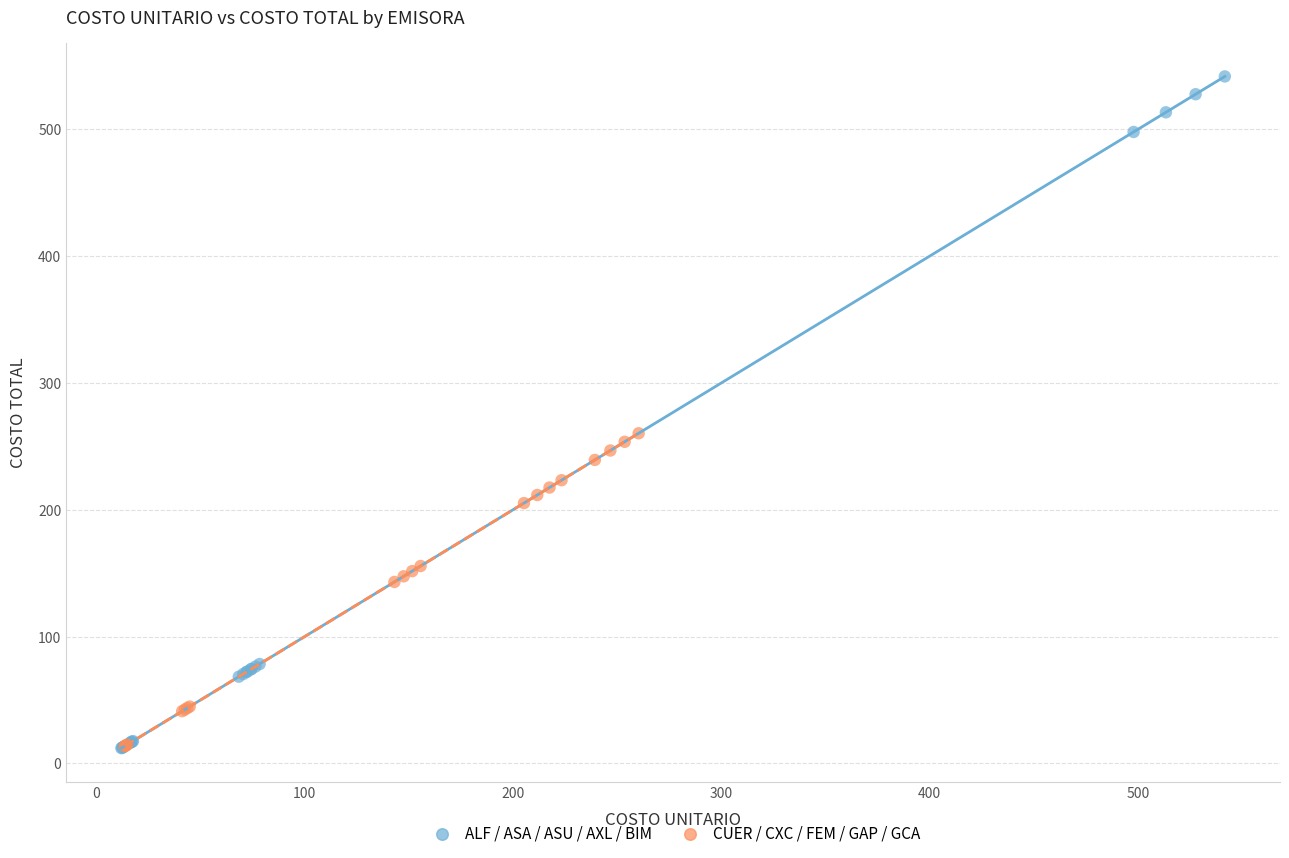

Which series contains the highest Y value?

ALF / ASA / ASU / AXL / BIM